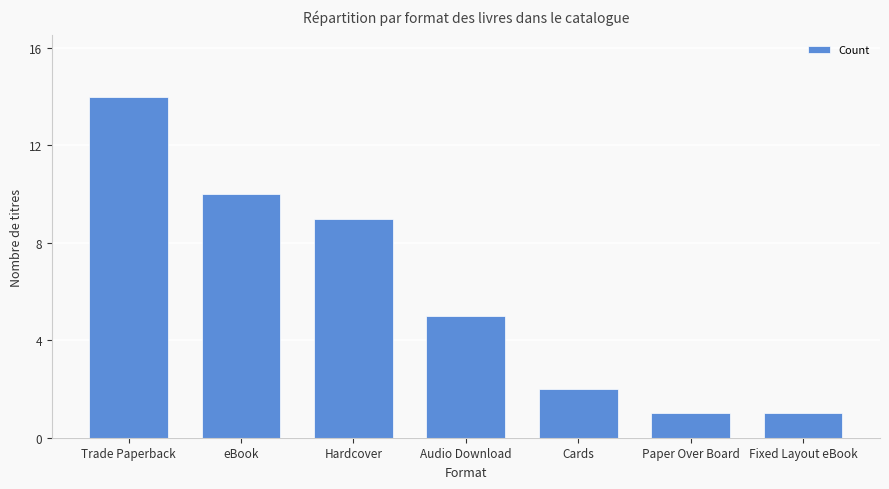

The chart shows a value of 9 at Hardcover. True or false?

True